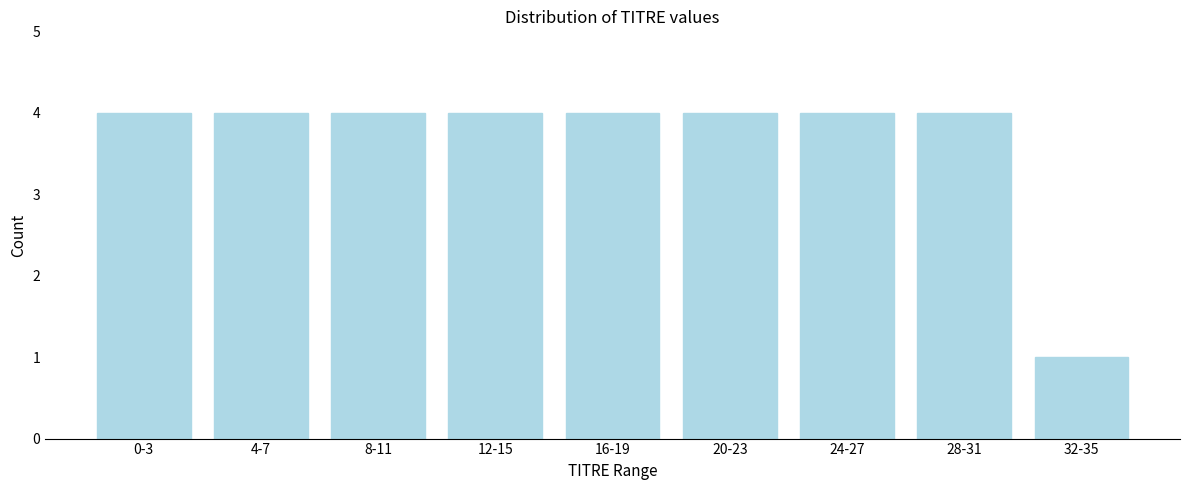

Reading left to right, extract all data points from this chart.

0-3=4	4-7=4	8-11=4	12-15=4	16-19=4	20-23=4	24-27=4	28-31=4	32-35=1